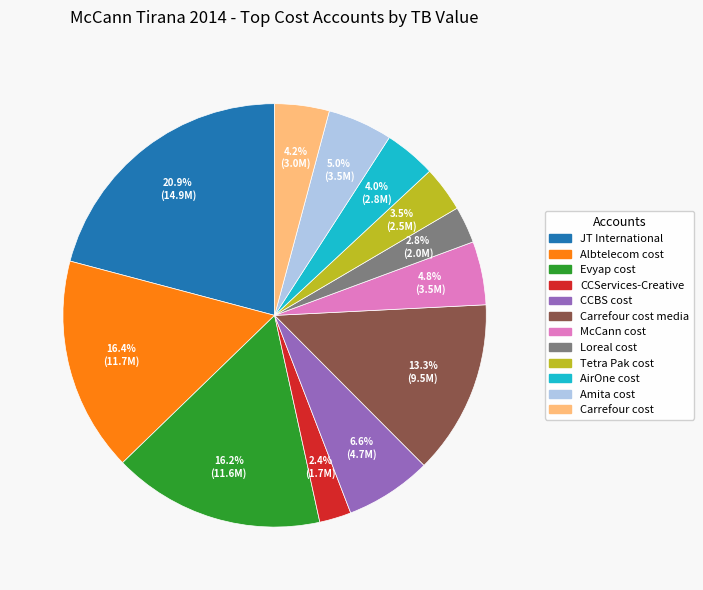

To the nearest percent, what is the average slice percentage?

8%